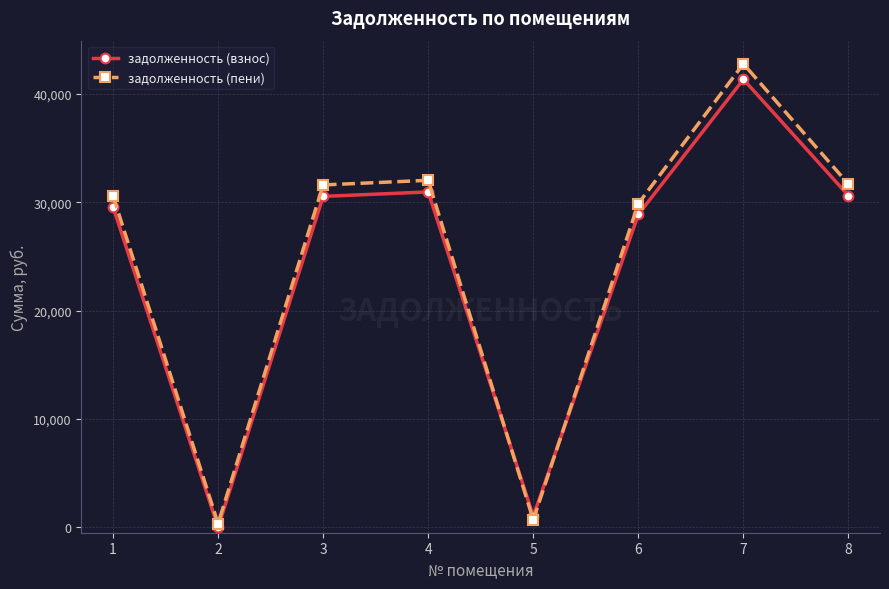

What are all the series names shown in the legend?

задолженность (взнос), задолженность (пени)